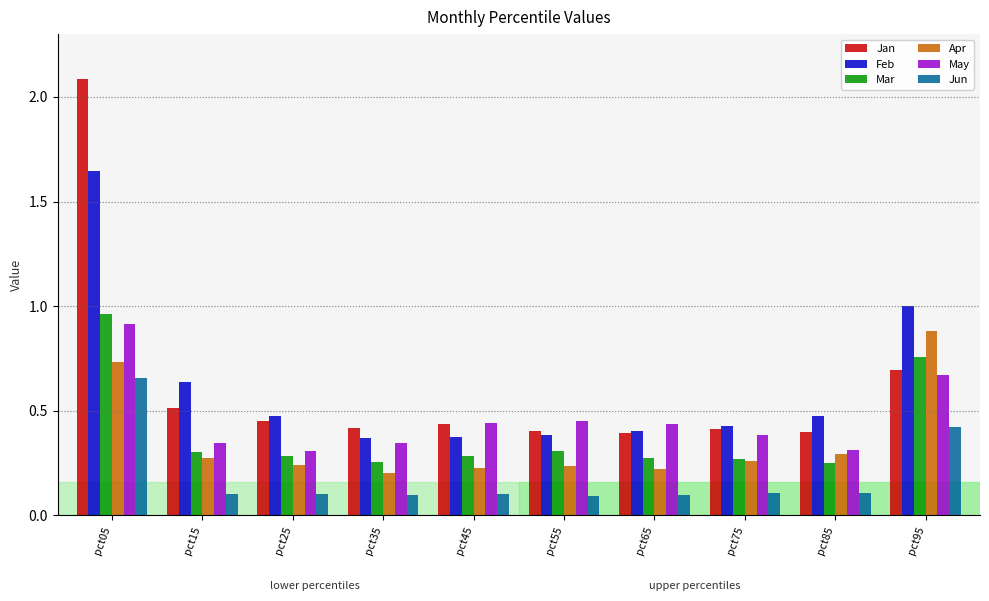

What is the total value across all series at pct15?

2.2